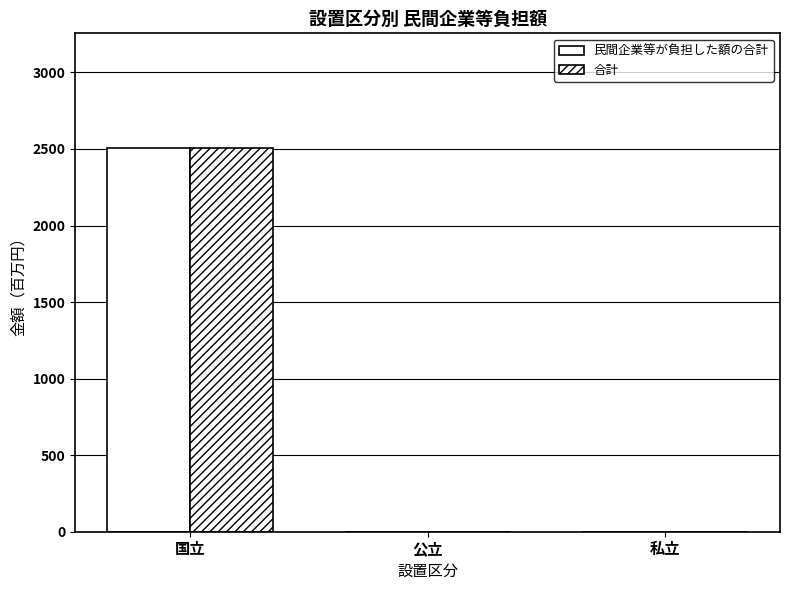

Reading left to right, extract all data points from this chart.

民間企業等が負担した額の合計: 2504	0	0
合計: 2504	0	0